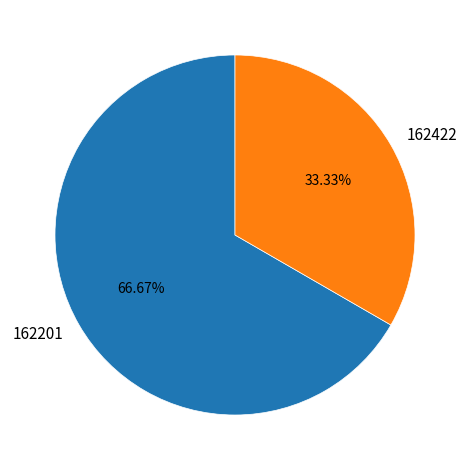

Between 162422 and 162201, which is larger?

162201